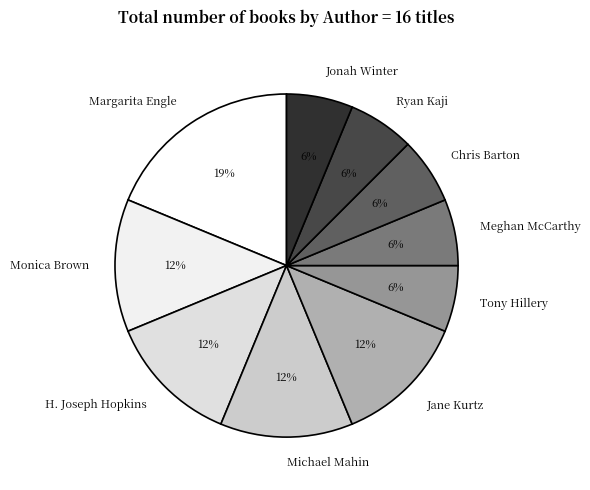

How many segments does this pie chart have?

10